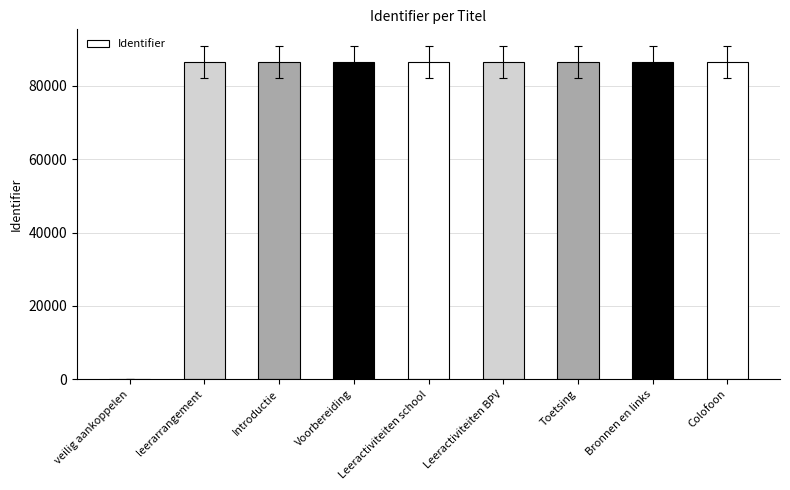

Where is the data nearest to the value 43284?

leerarrangement